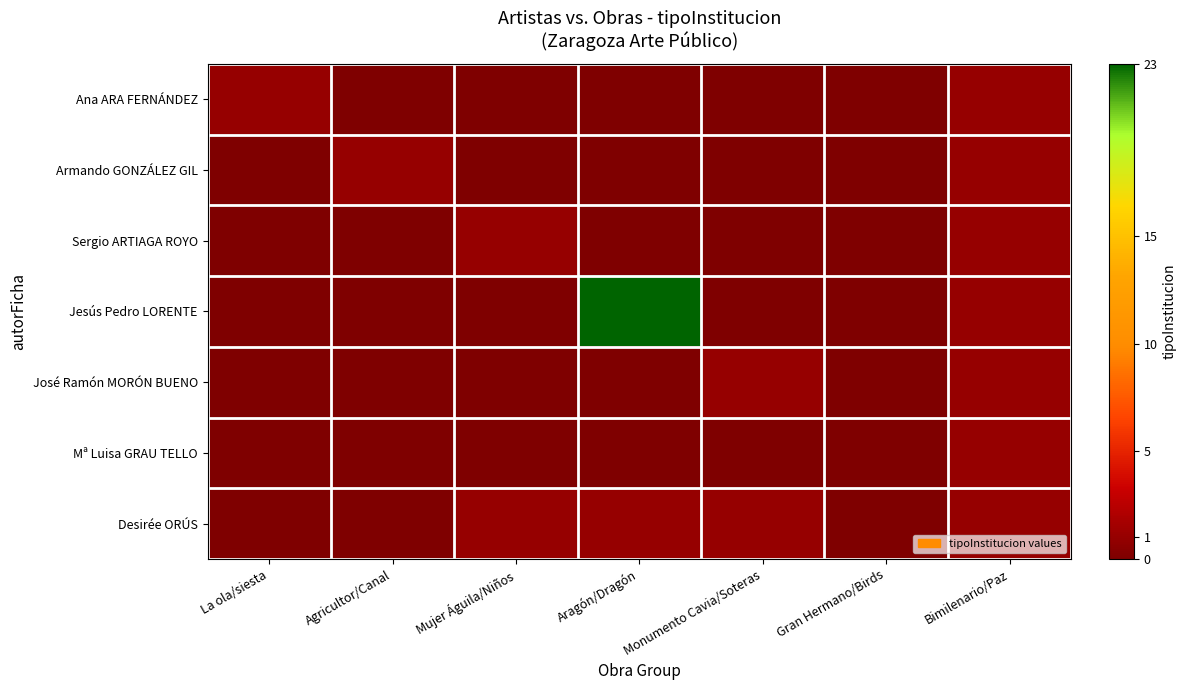

What is the difference between the highest and lowest values at Aragón/Dragón?

23